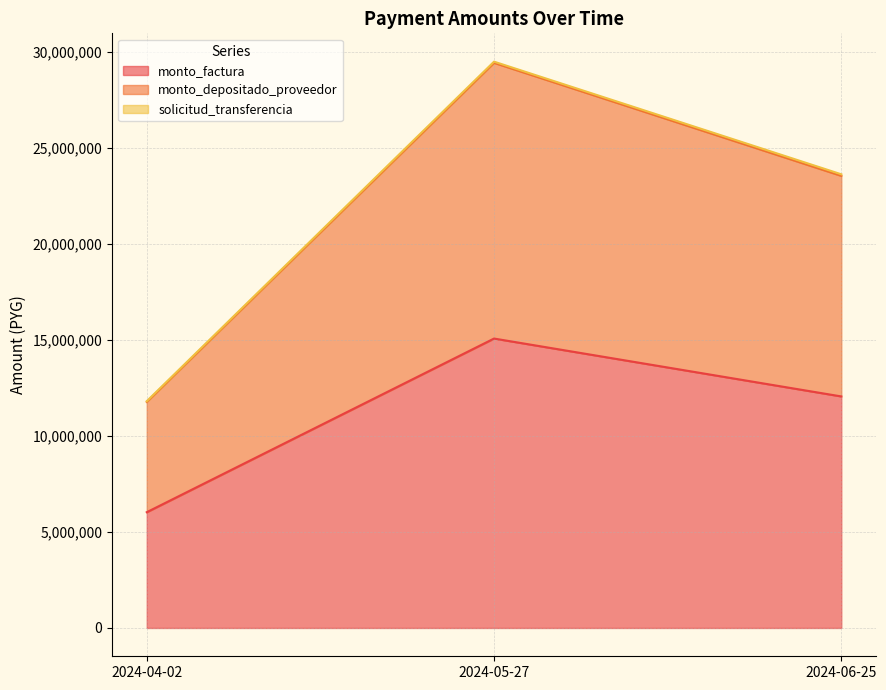

Rank the categories by monto_depositado_proveedor value from highest to lowest.

2024-05-27, 2024-06-25, 2024-04-02